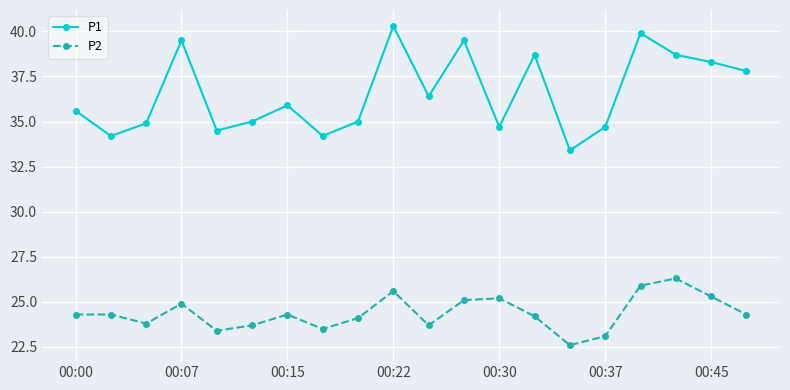

True or false: P2 and P1 intersect in this chart.

False